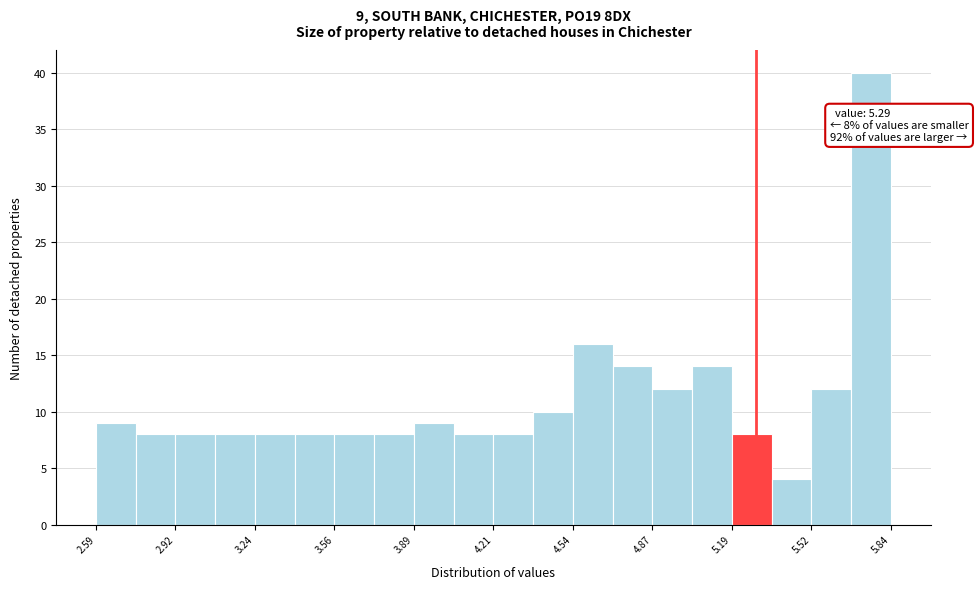

Around what value on the x-axis is the tallest bar? Give the approximate position of its centre, as read against the axis.

5.75